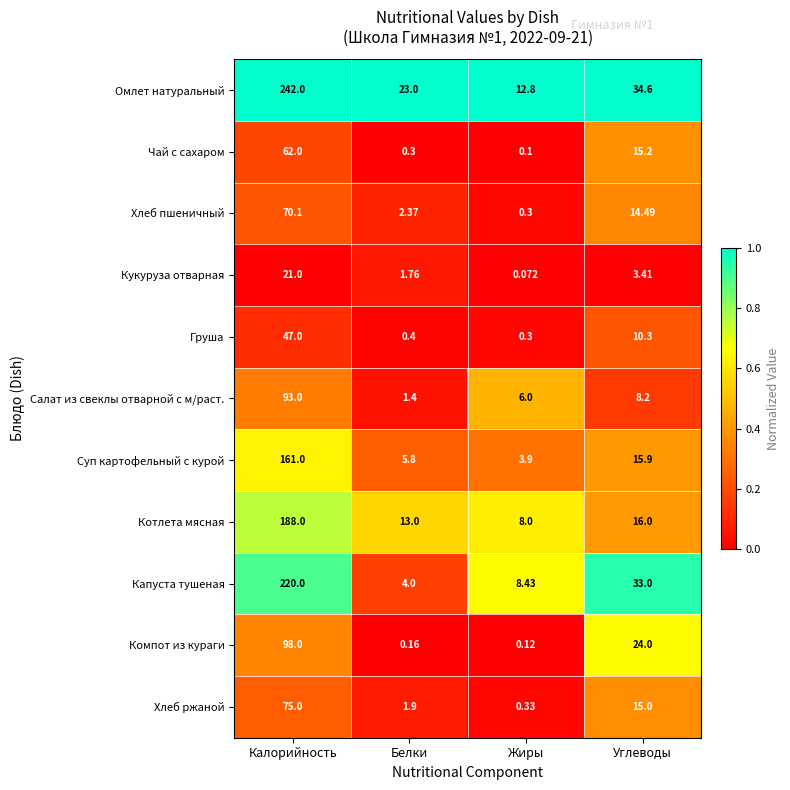

Which series has the largest total across all categories?

Омлет натуральный